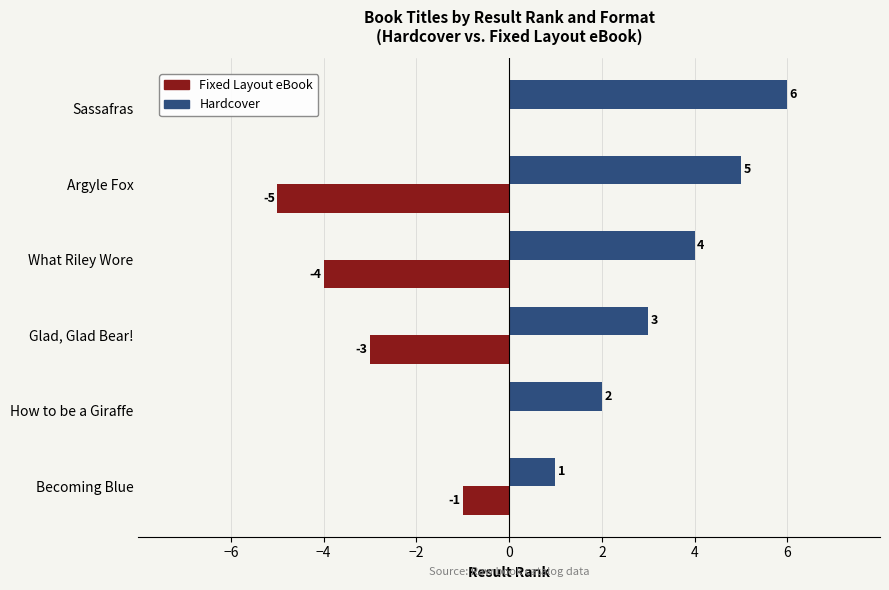

Count the number of categories in the chart.

6